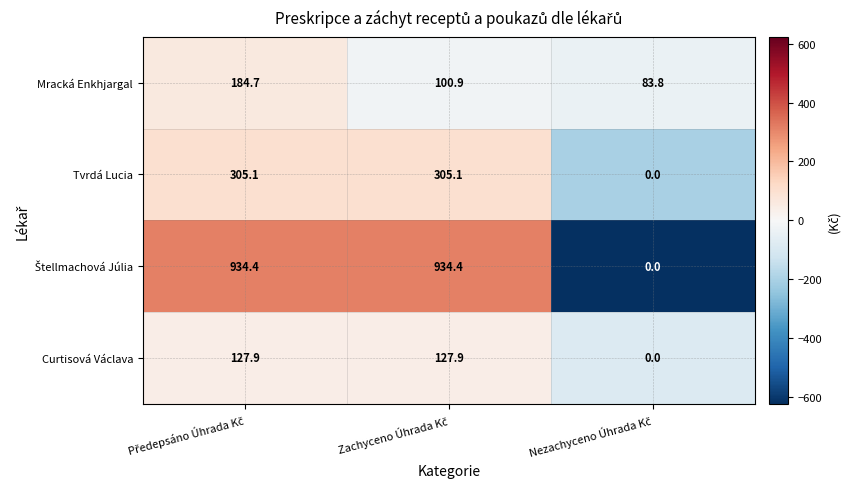

What is the maximum value shown in the chart?

934.4